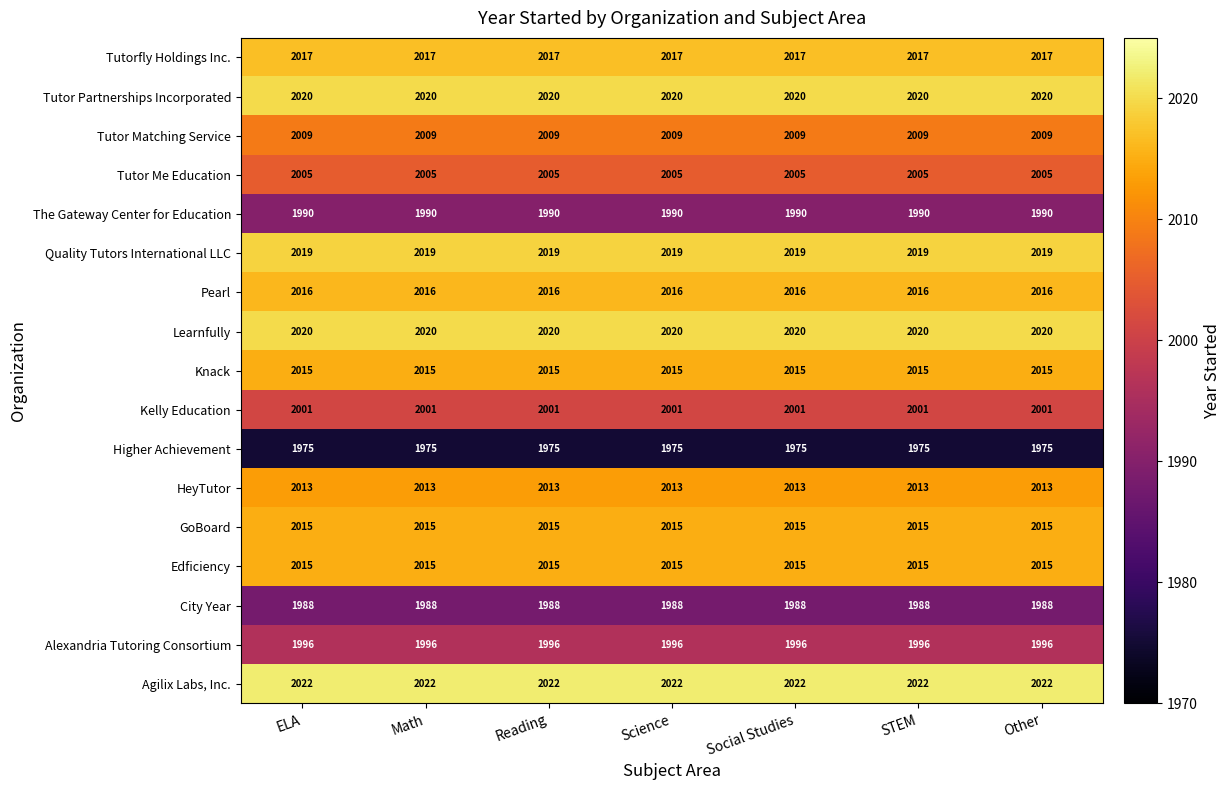

How many categories are shown in the chart?

7